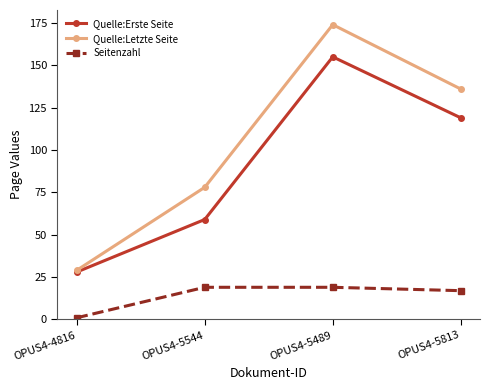

List the labels in order of Quelle:Erste Seite value, largest first.

OPUS4-5489, OPUS4-5813, OPUS4-5544, OPUS4-4816